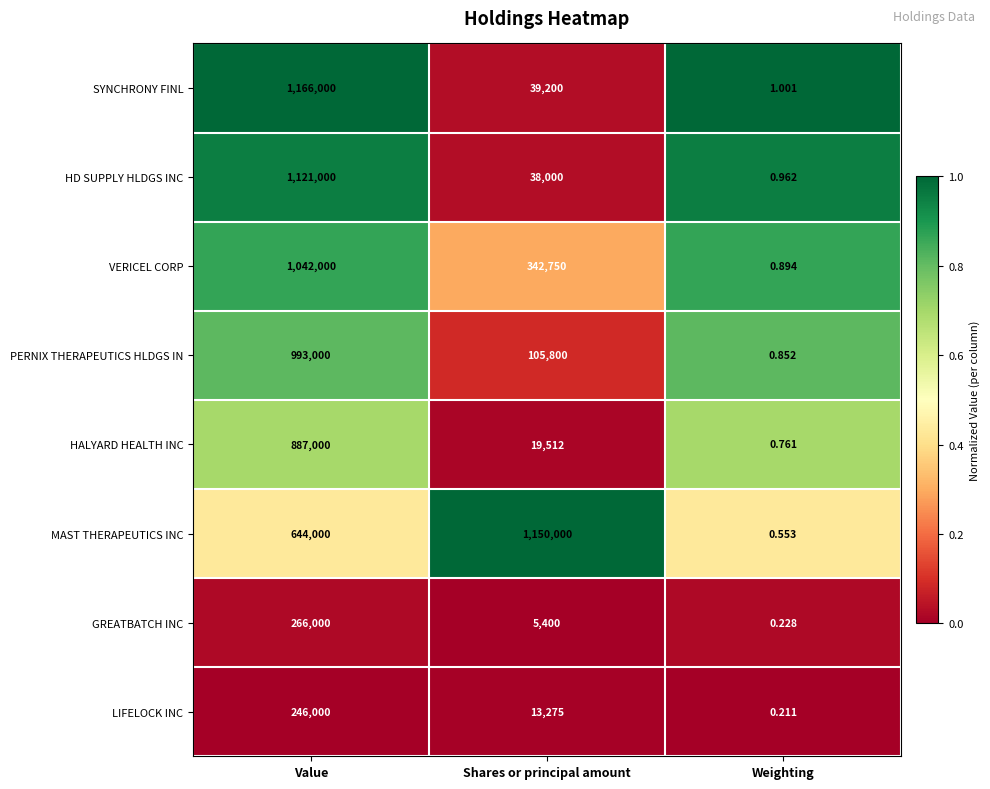

Which series has the largest total across all categories?

MAST THERAPEUTICS INC